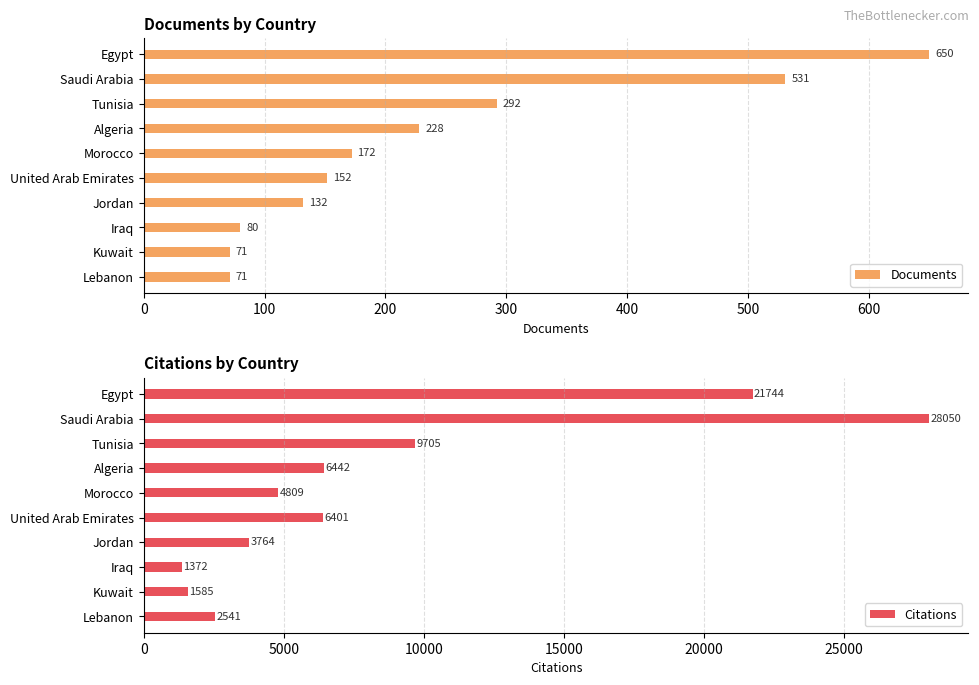

What is the difference between the Documents values at Morocco and Tunisia?

120